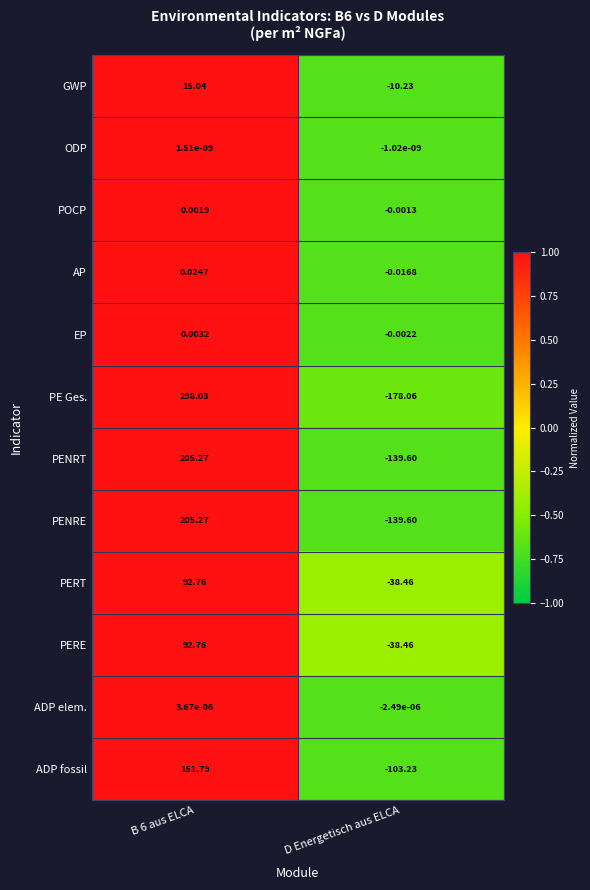

What is the greatest value displayed?

298.0